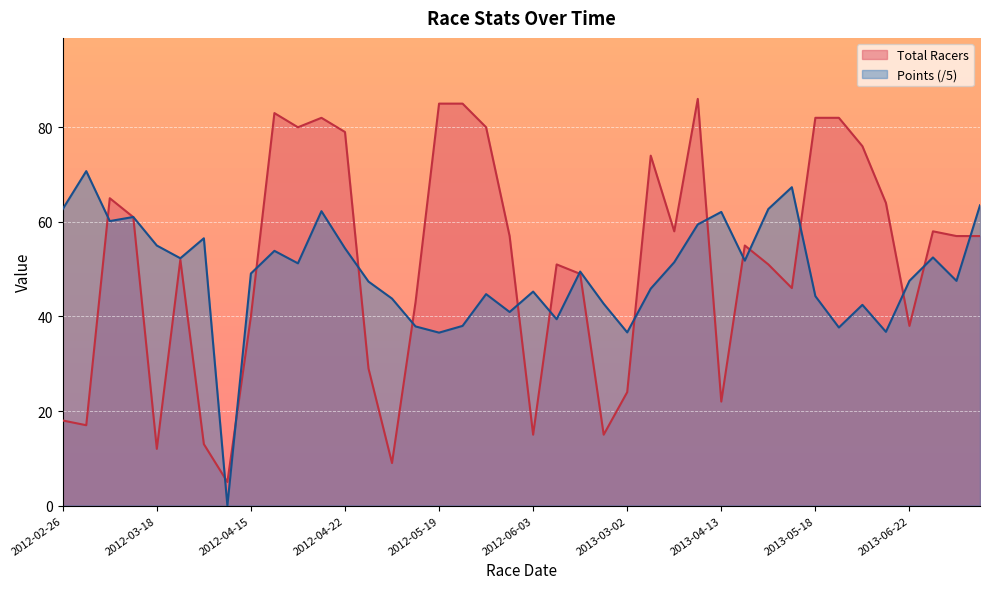

Which series has the largest total across all categories?

Total Racers